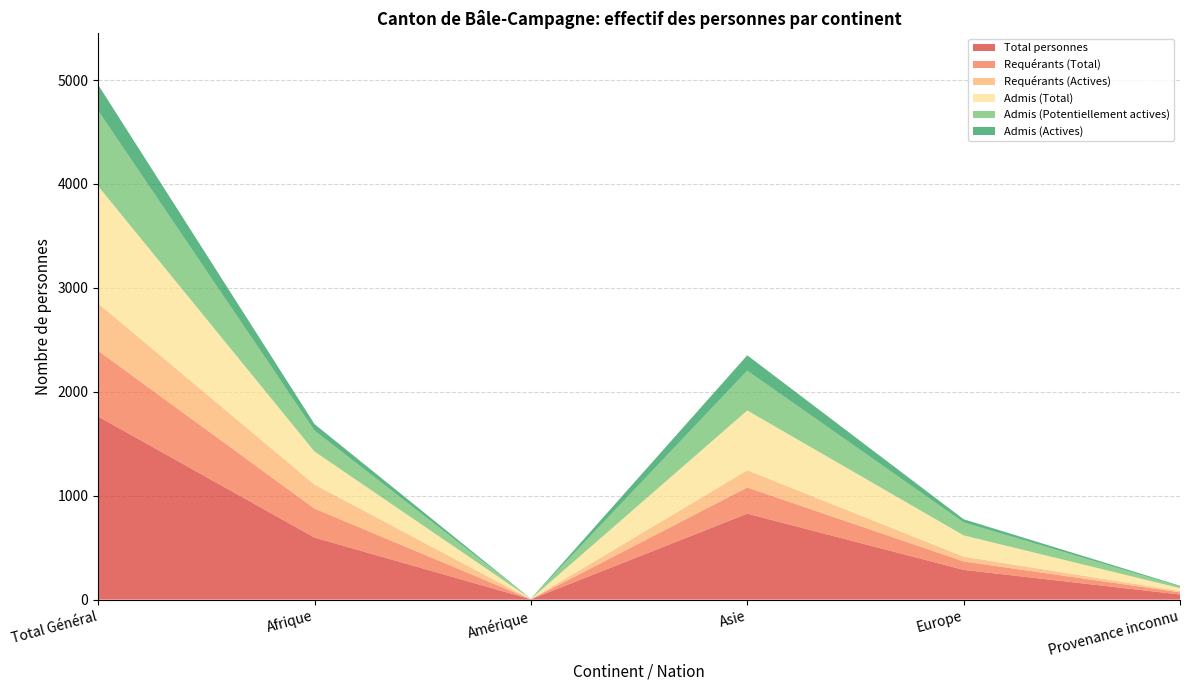

Reading left to right, what are all the values shown in this chart?

Total personnes: Total Général=1762	Afrique=597	Amérique=3	Asie=827	Europe=286	Provenance inconnu=49
Requérants (Total): Total Général=633	Afrique=279	Amérique=0	Asie=252	Europe=81	Provenance inconnu=21
Requérants (Actives): Total Général=455	Afrique=231	Amérique=0	Asie=166	Europe=46	Provenance inconnu=12
Admis (Total): Total Général=1129	Afrique=318	Amérique=3	Asie=575	Europe=205	Provenance inconnu=28
Admis (Potentiellement actives): Total Général=727	Afrique=201	Amérique=2	Asie=383	Europe=125	Provenance inconnu=16
Admis (Actives): Total Général=248	Afrique=63	Amérique=0	Asie=148	Europe=30	Provenance inconnu=7